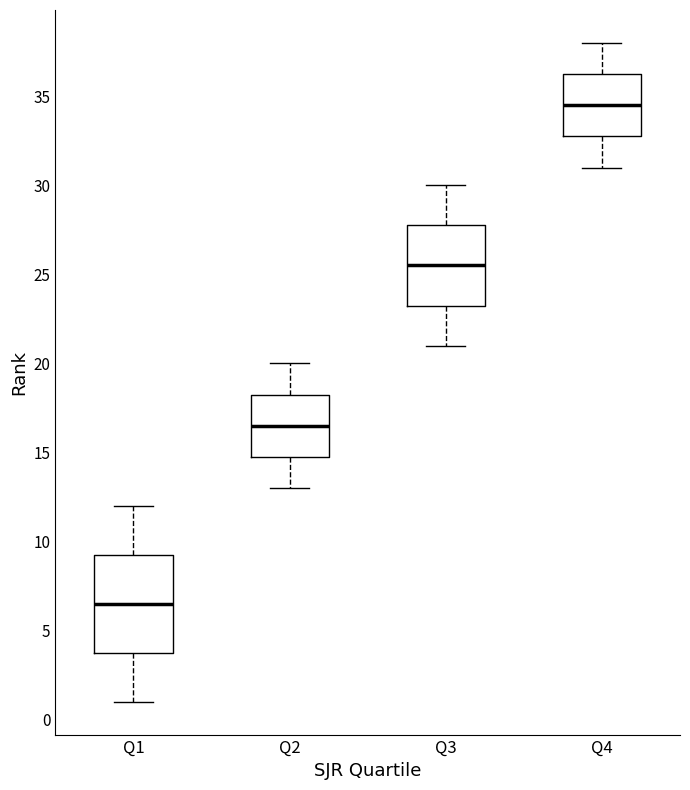

Comparing the boxes themselves (not the whiskers), which one is the tallest?

Q1